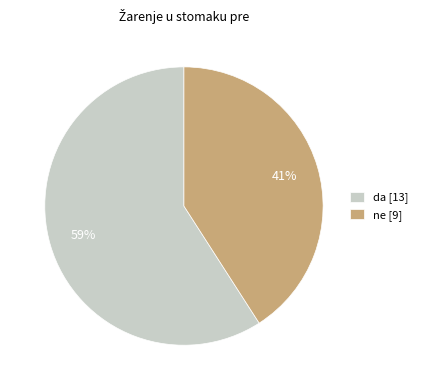

To the nearest percent, what percentage of the pie is ne?

41%